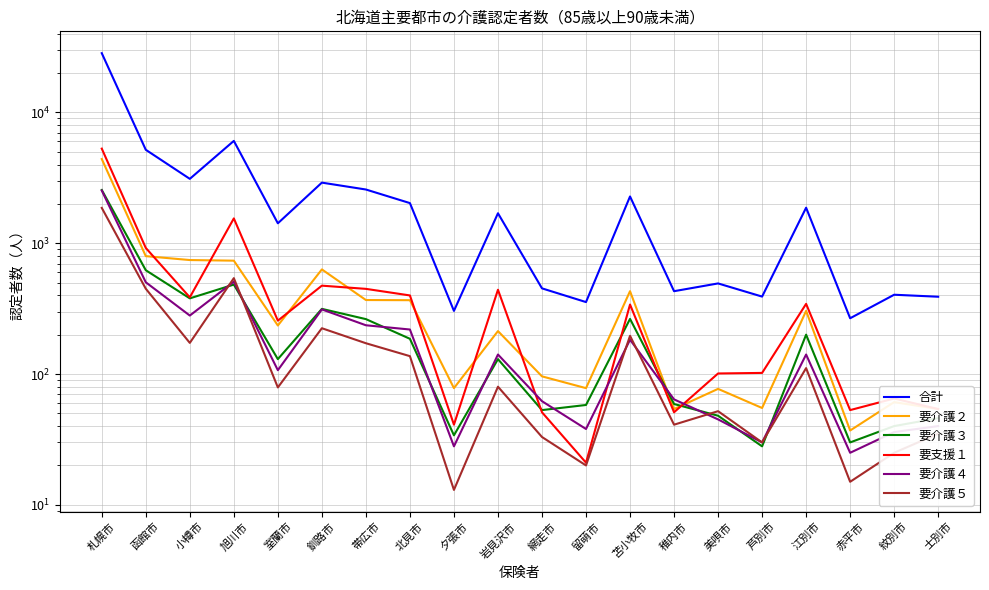

Count the number of data series in this chart.

6